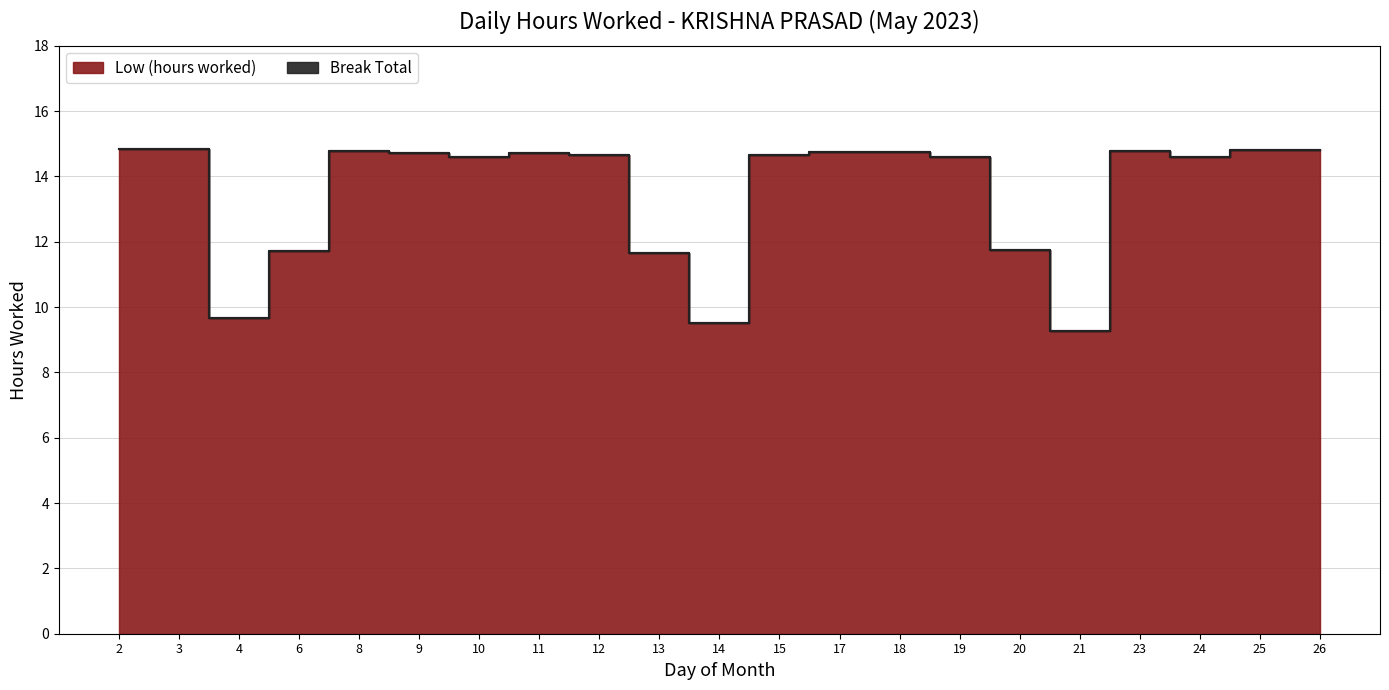

What is the change in value from 8 to 10?

-0.2